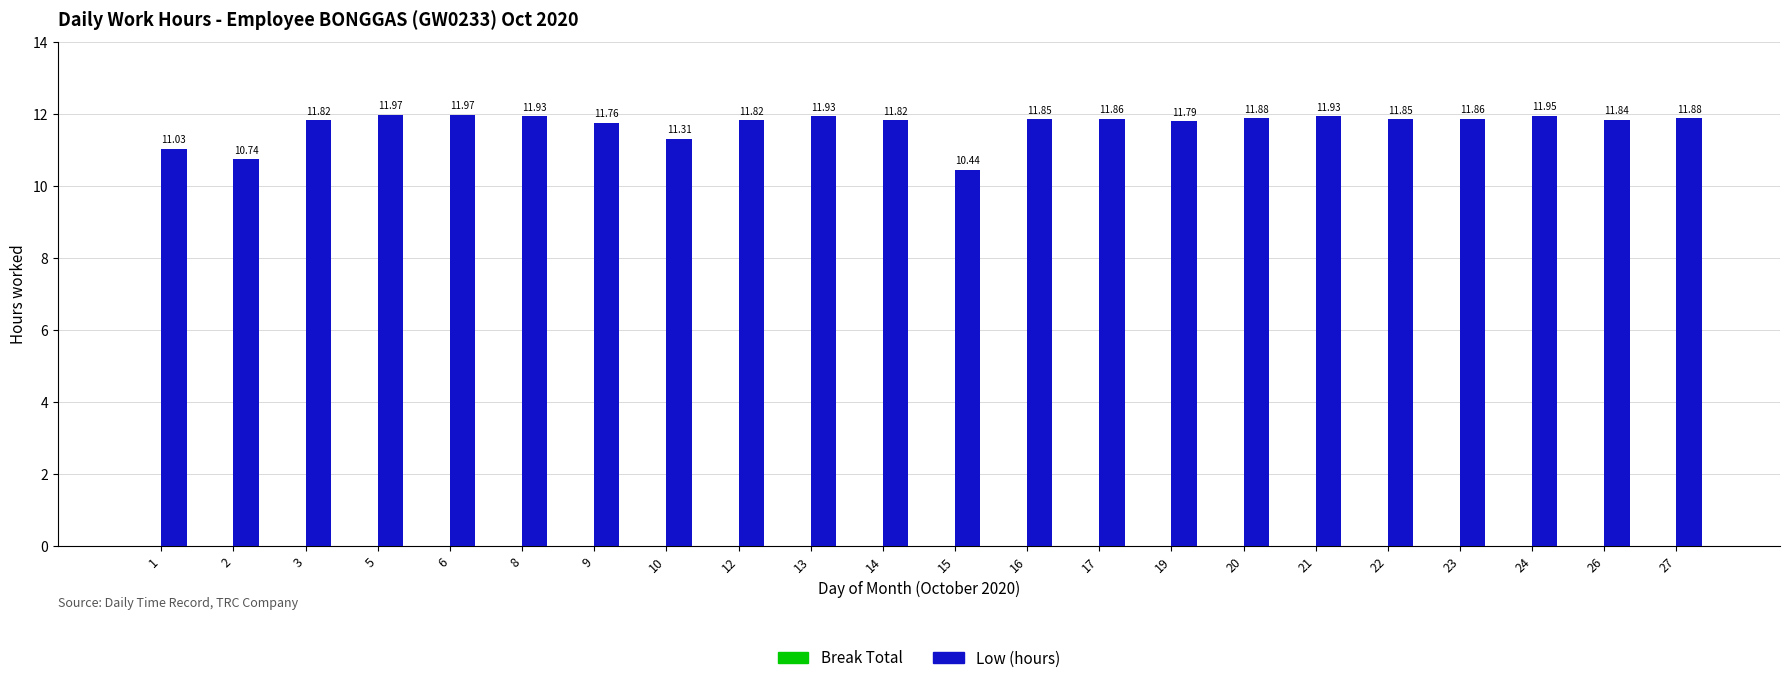

What is the ratio of the value at 19 to the value at 24?

1.0